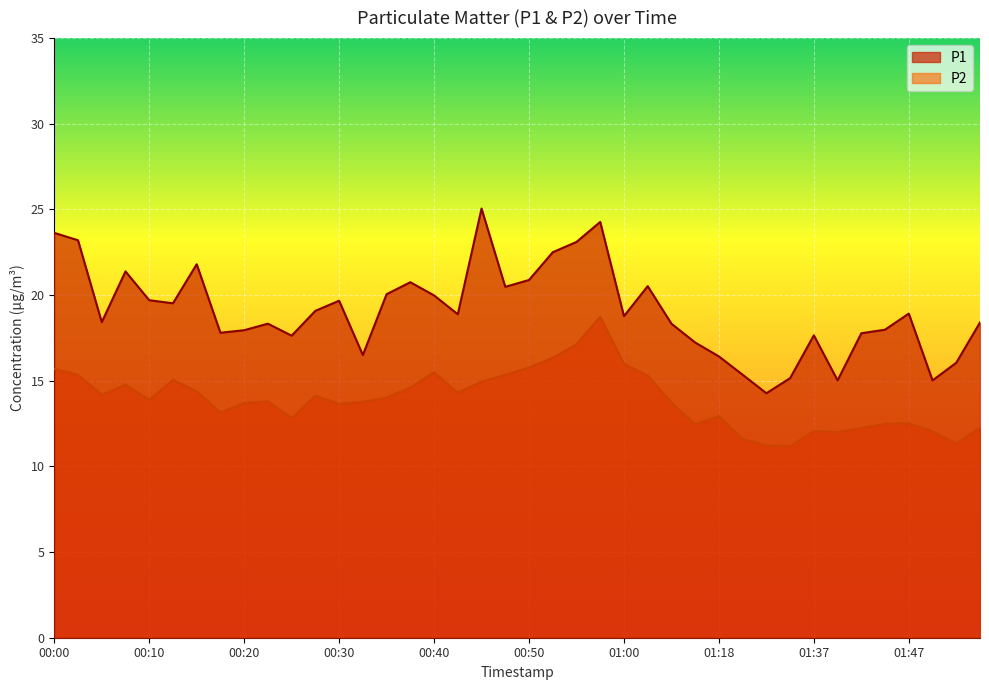

True or false: P2 and P1 intersect in this chart.

False